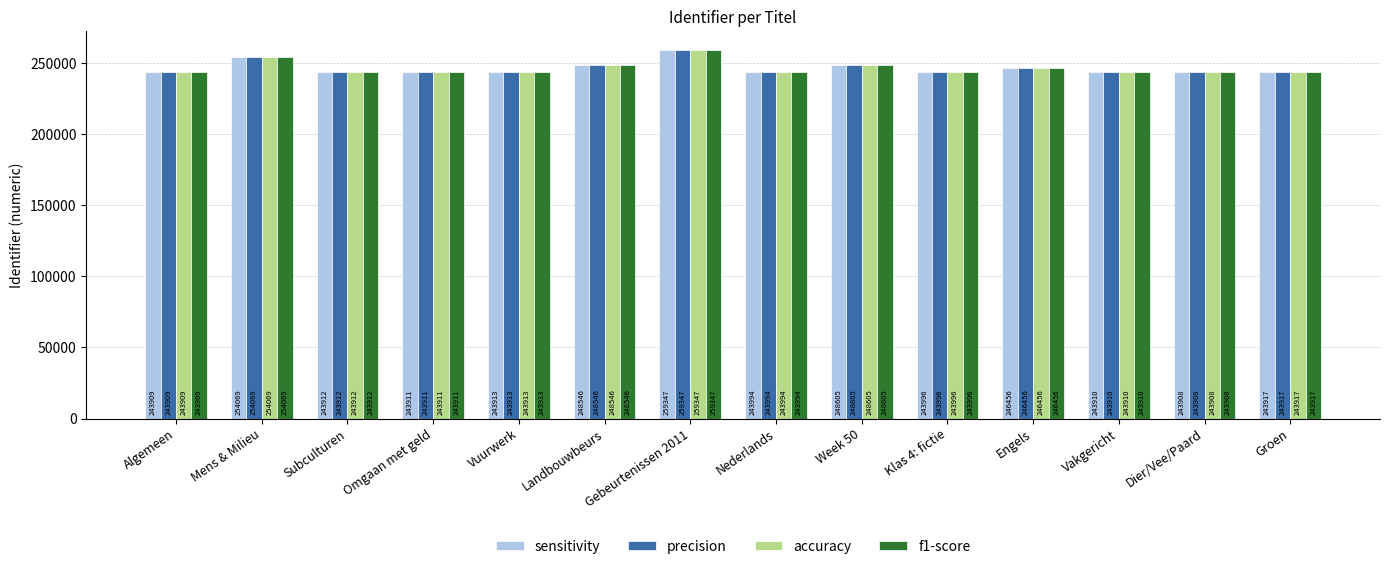

How many bars are there in each group?

4